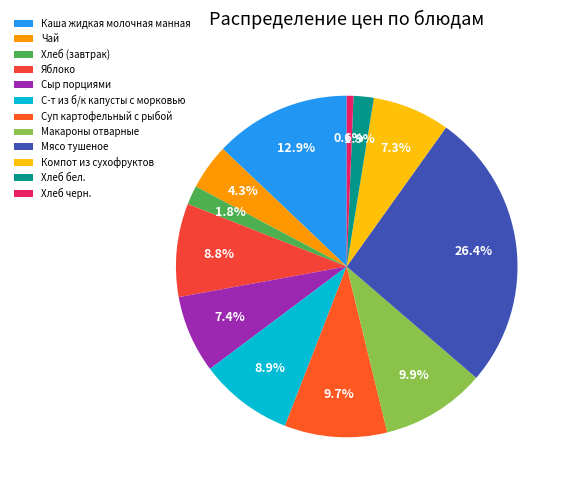

To the nearest percent, what percentage of the pie is Каша жидкая молочная манная?

13%